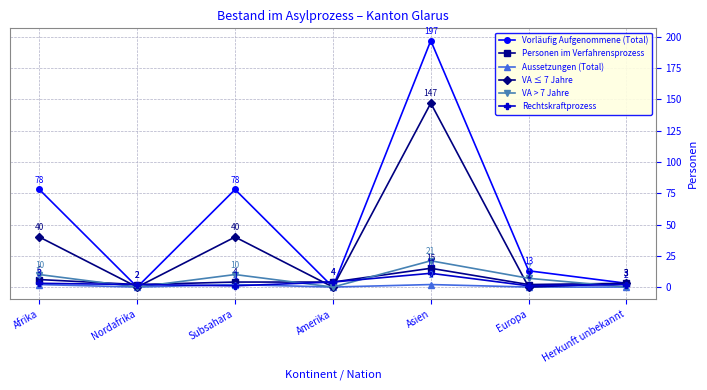

Where is the first local minimum for Aussetzungen (Total)?

Nordafrika